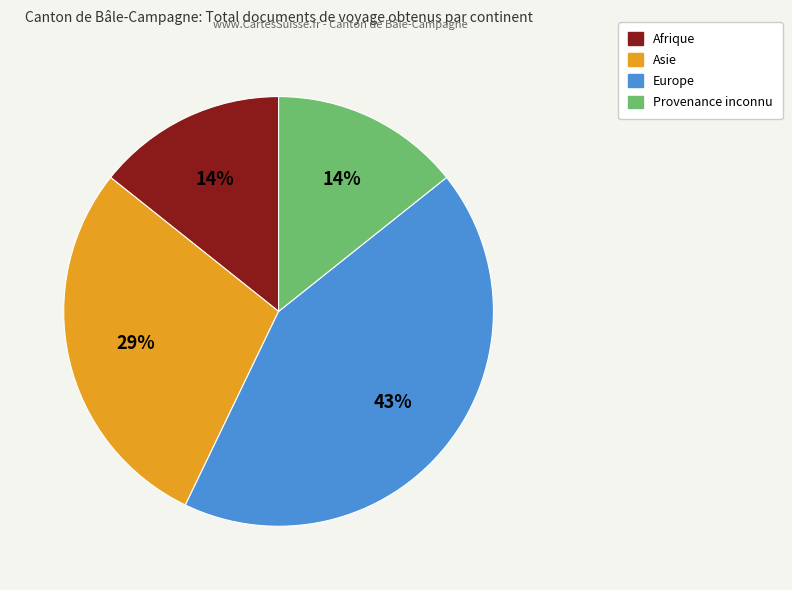

What is the largest slice in the pie chart?

Europe